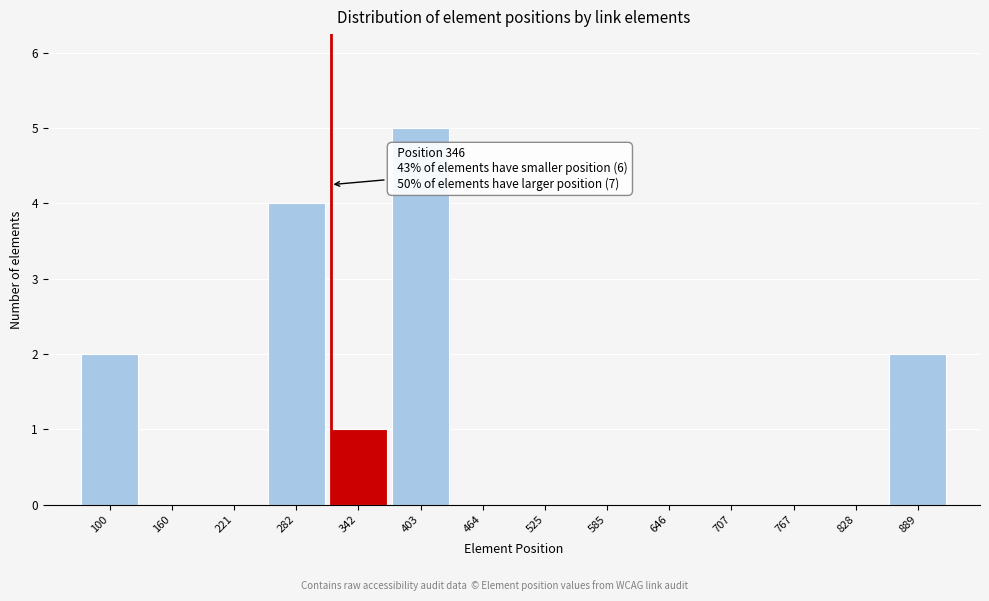

Reading left to right, list all the values displayed in this chart.

100=2	160=0	221=0	282=4	342=1	403=5	464=0	525=0	585=0	646=0	707=0	767=0	828=0	889=2